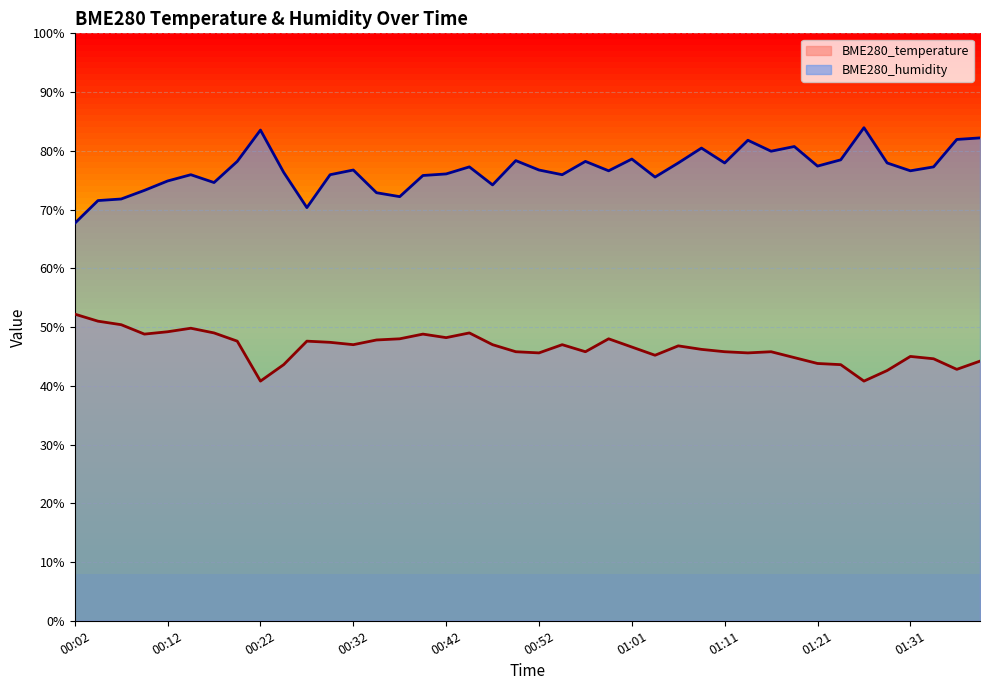

Does the chart display data point markers on the line(s)?

No